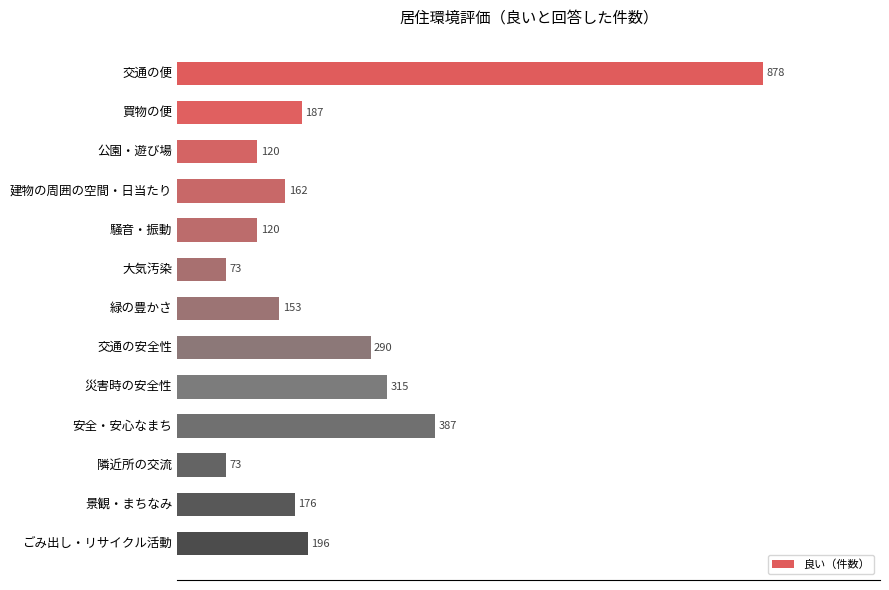

Reading top to bottom, extract all data points from this chart.

交通の便=878	買物の便=187	公園・遊び場=120	建物の周囲の空間・日当たり=162	騒音・振動=120	大気汚染=73	緑の豊かさ=153	交通の安全性=290	災害時の安全性=315	安全・安心なまち=387	隣近所の交流=73	景観・まちなみ=176	ごみ出し・リサイクル活動=196